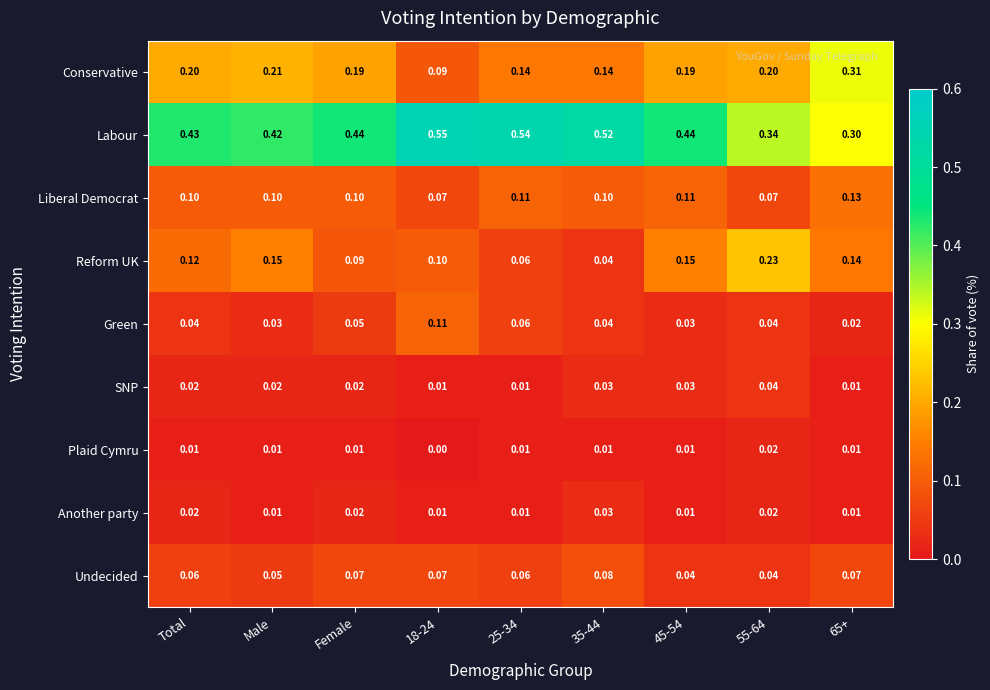

Which series has the widest spread of values?

Labour